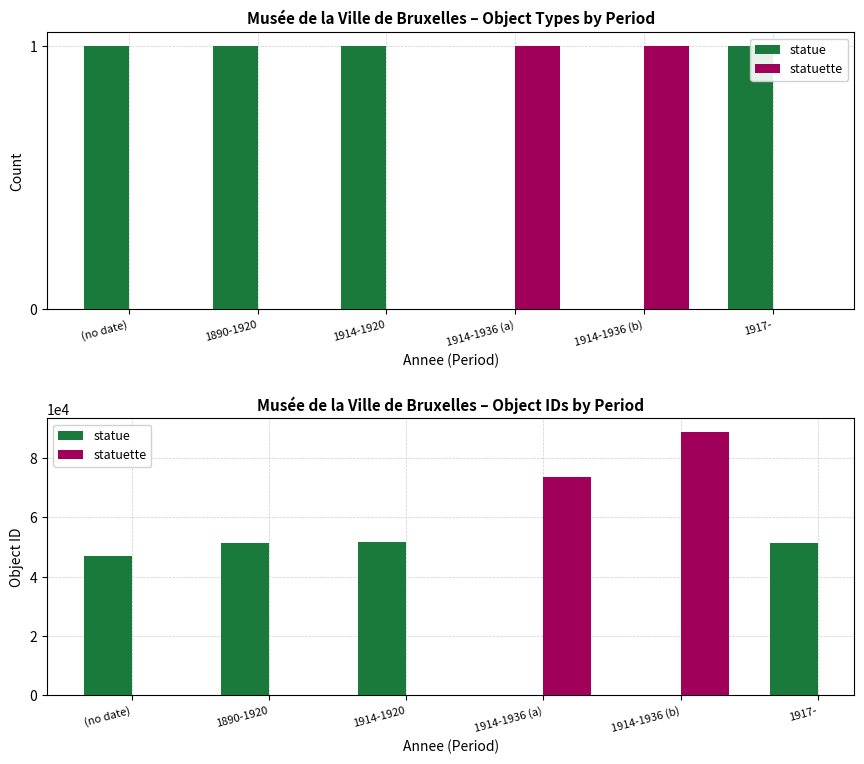

What is the label of the 2nd bar from the right?

1914-1920